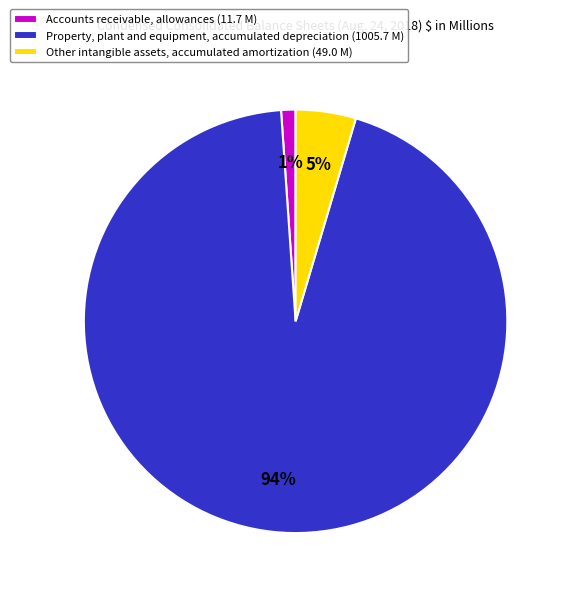

Rank the categories by value from highest to lowest.

Property, plant and equipment, accumulated depreciation, Other intangible assets, accumulated amortization, Accounts receivable, allowances